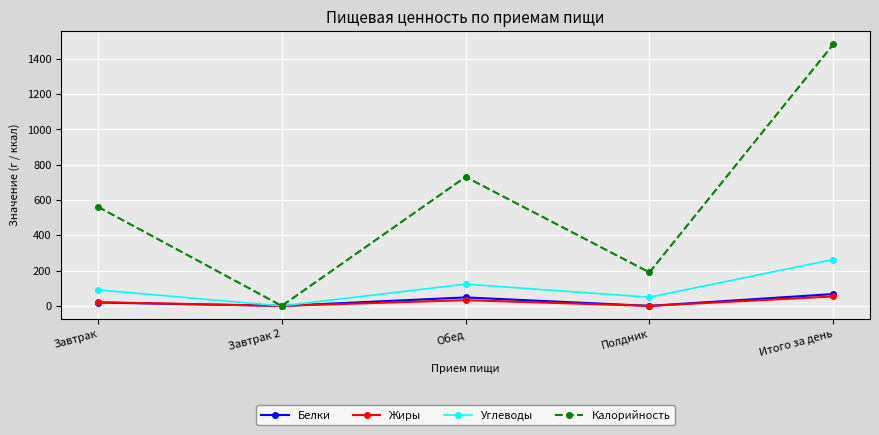

Is the value of Калорийность at Итого за день greater than the value of Углеводы at Полдник?

Yes